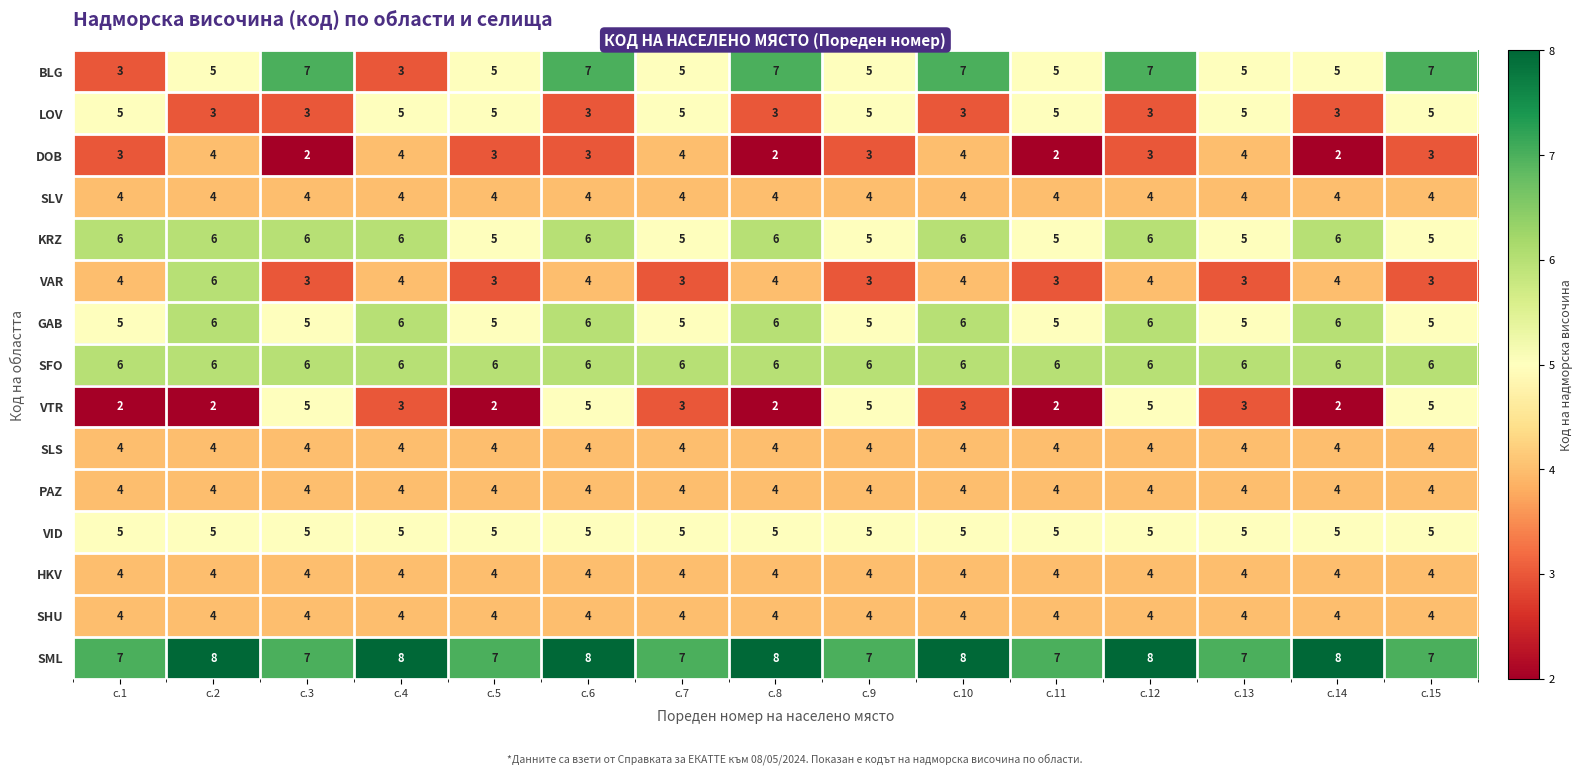

What value does the VTR series have at с.8?

2